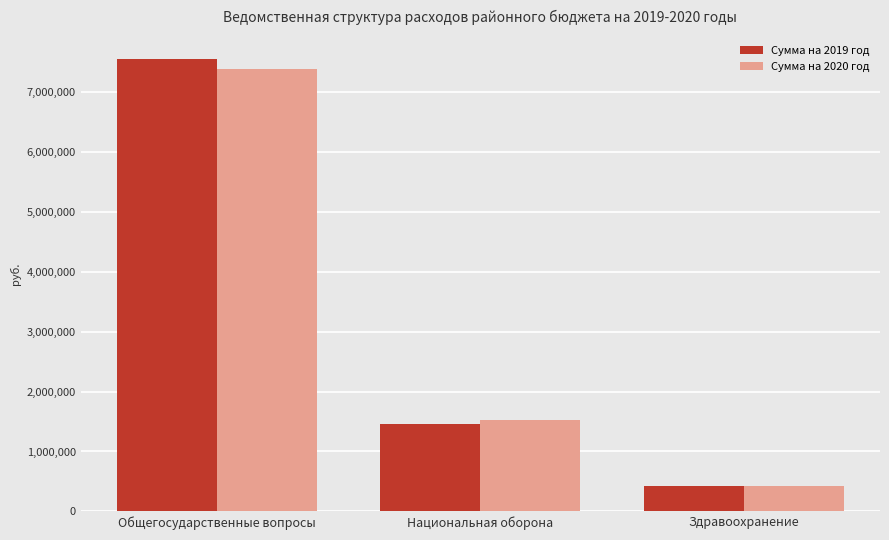

At which category is the sum across all series the highest?

Общегосударственные вопросы